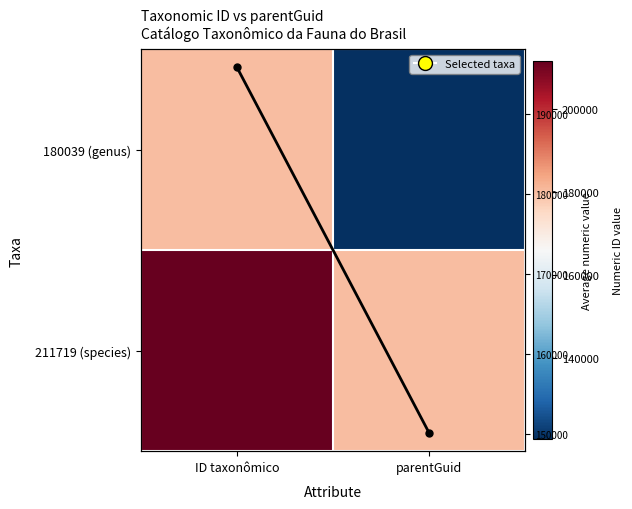

Between parentGuid and ID taxonômico, which is larger?

ID taxonômico